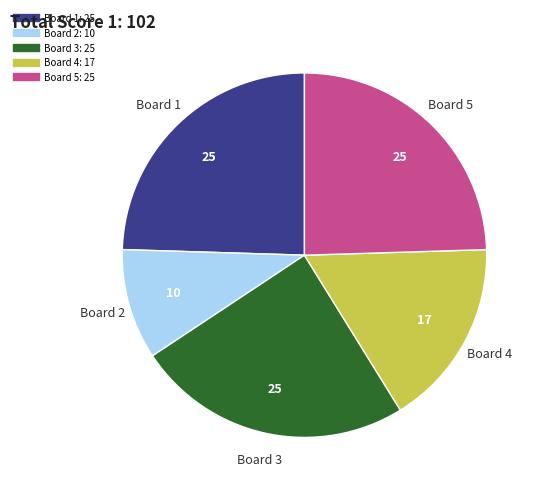

Is there a majority slice in this chart?

No